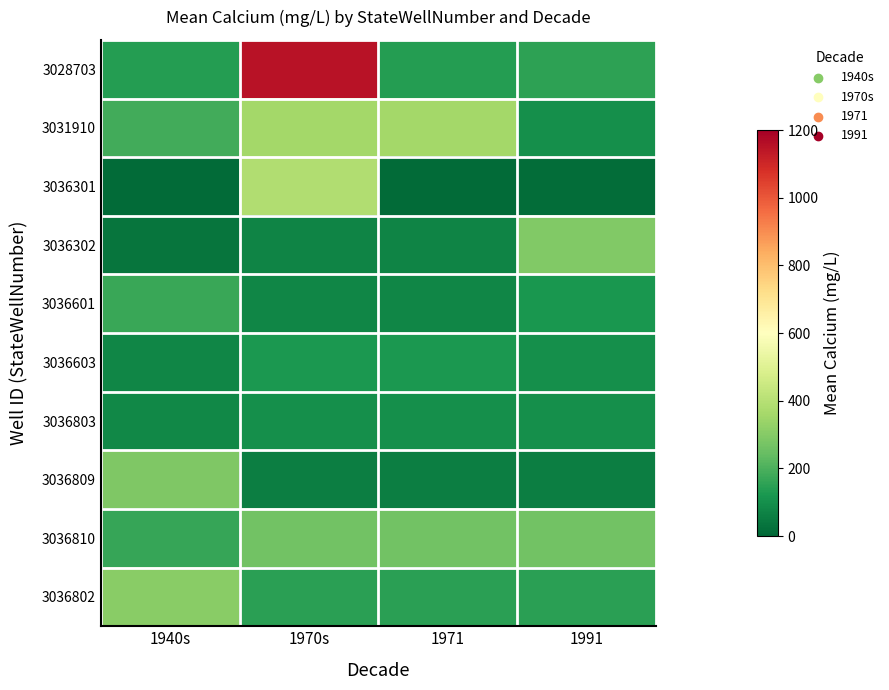

Reading left to right, transcribe all the data shown in this chart.

3028703: 1940s=139	1970s=1150	1971=139	1991=153
3031910: 1940s=186	1970s=358	1971=358	1991=100
3036301: 1940s=13	1970s=386	1971=13	1991=16
3036302: 1940s=36	1970s=74	1971=74	1991=292
3036601: 1940s=170	1970s=75	1971=76	1991=120
3036603: 1940s=76	1970s=123	1971=123	1991=99
3036803: 1940s=82	1970s=99	1971=99	1991=102
3036809: 1940s=286	1970s=58	1971=58	1991=58
3036810: 1940s=166	1970s=267	1971=267	1991=267
3036802: 1940s=309	1970s=149	1971=149	1991=149